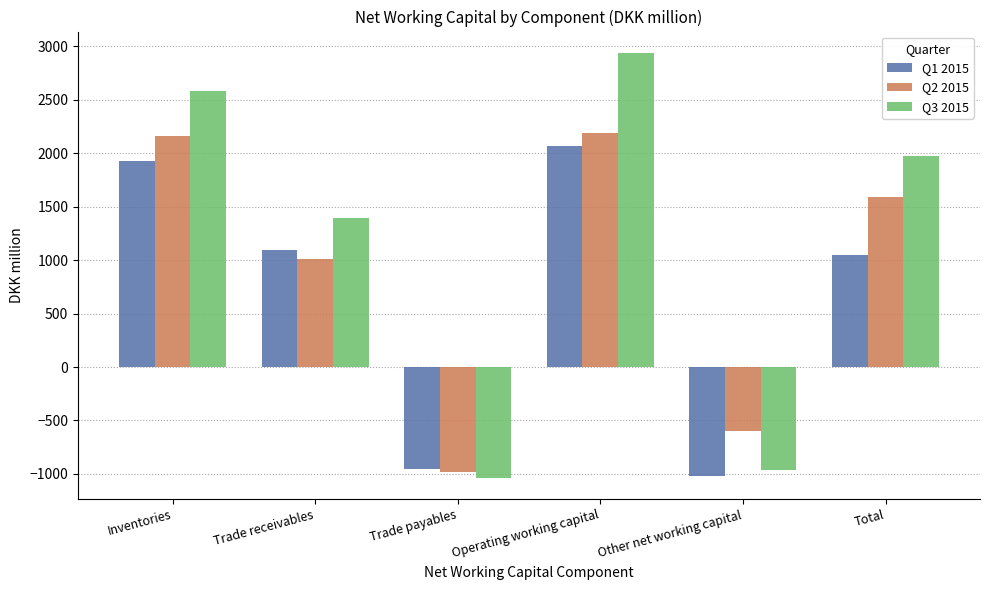

How many values in Q2 2015 are above zero?

4